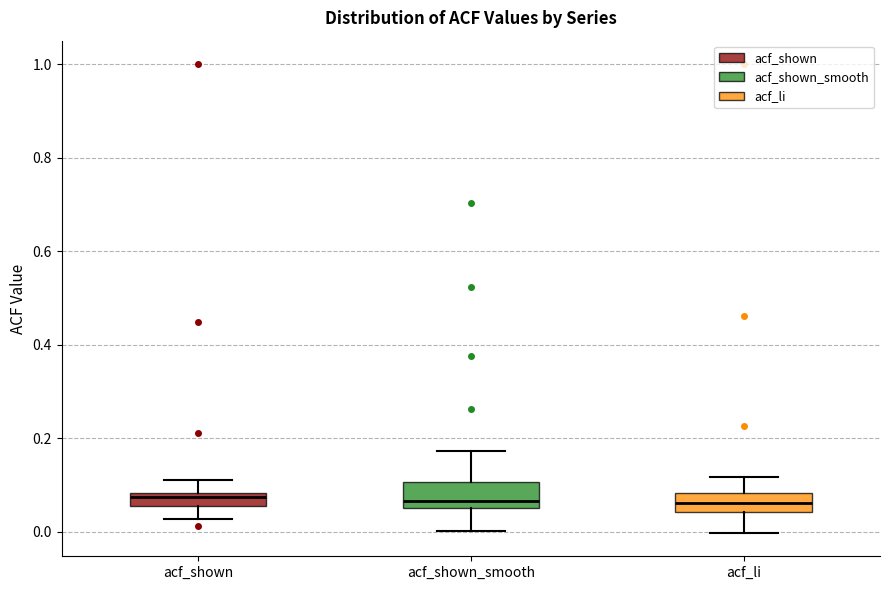

Where does the upper whisker of the box for acf_shown_smooth end on the y-axis? The values are not printed on the chart, so give them approximately, as read against the axis.

0.18